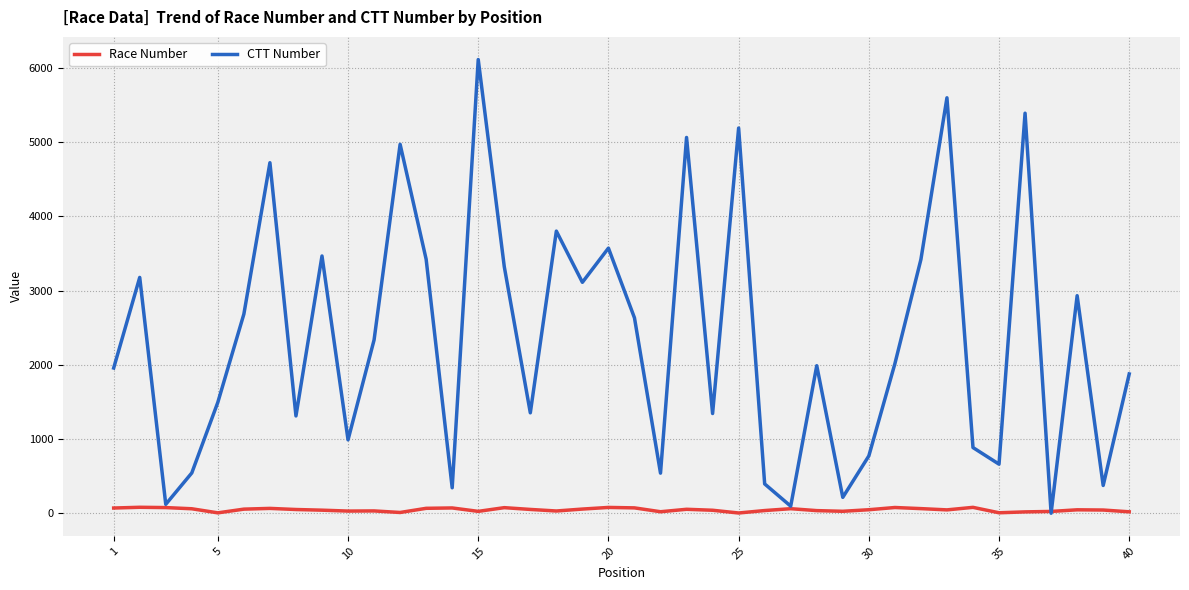

What are all the series names shown in the legend?

Race Number, CTT Number